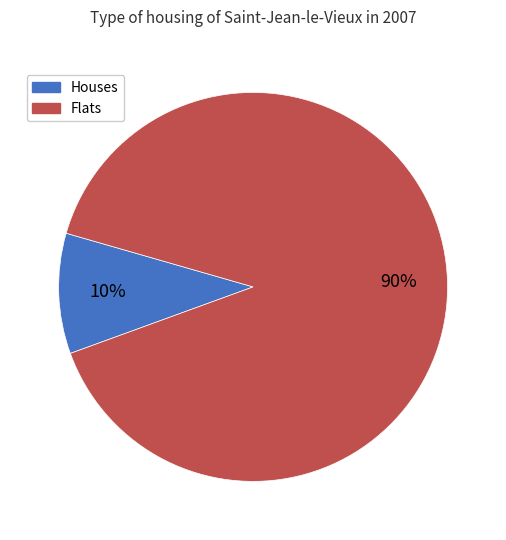

Does any single category account for the majority?

Yes